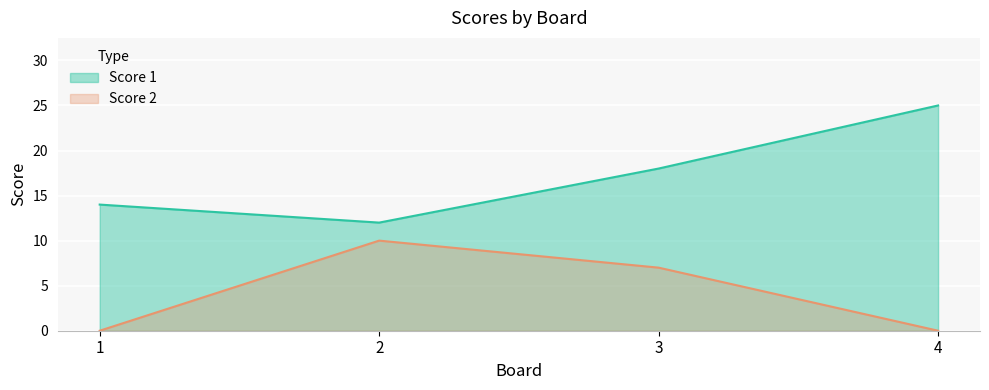

Reading right to left, what are all the values shown in this chart?

Score 1: 4=25	3=18	2=12	1=14
Score 2: 4=0	3=7	2=10	1=0